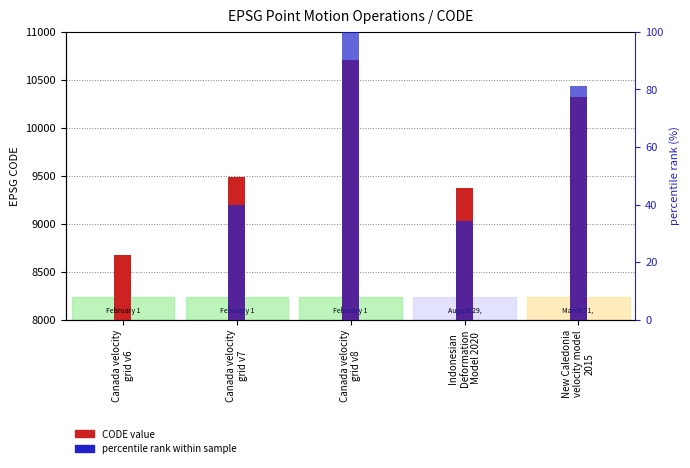

How many bars are there in total?

10